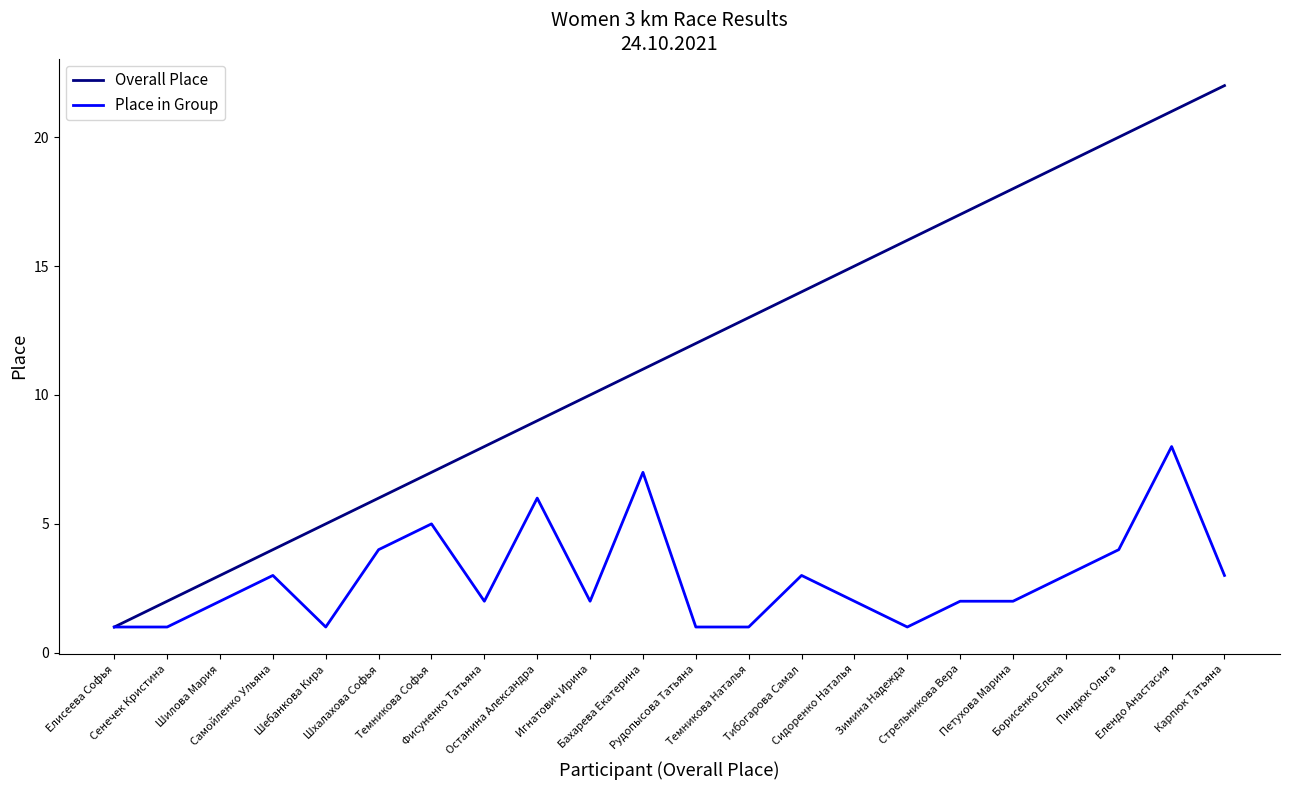

Is it true that Overall Place equals 21 at Рудопысова Татьяна?

False